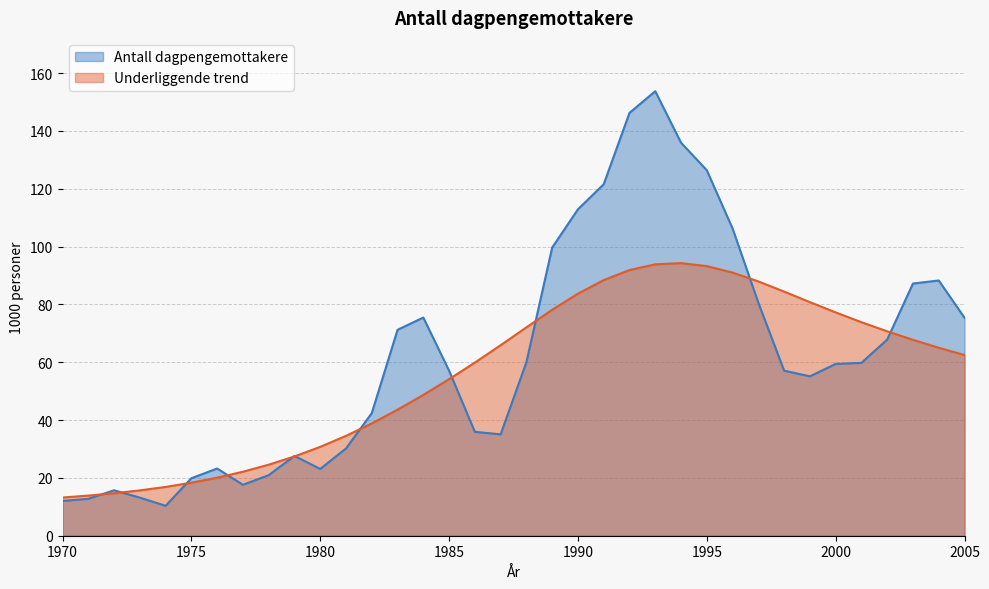

What is the difference between the second highest and second lowest values in the Antall dagpengemottakere series?

134.2